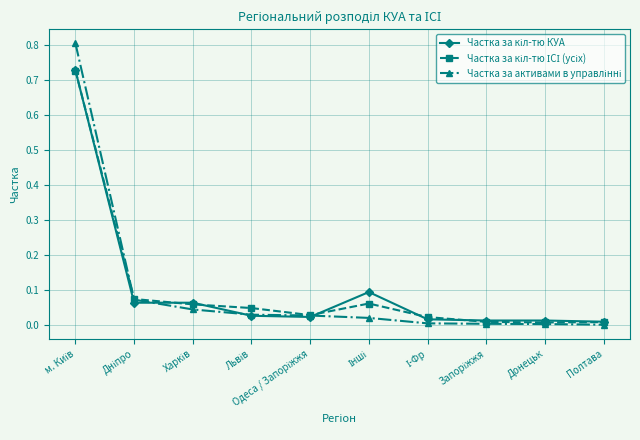

What is the label of the 9th point from the left?

Донецьк